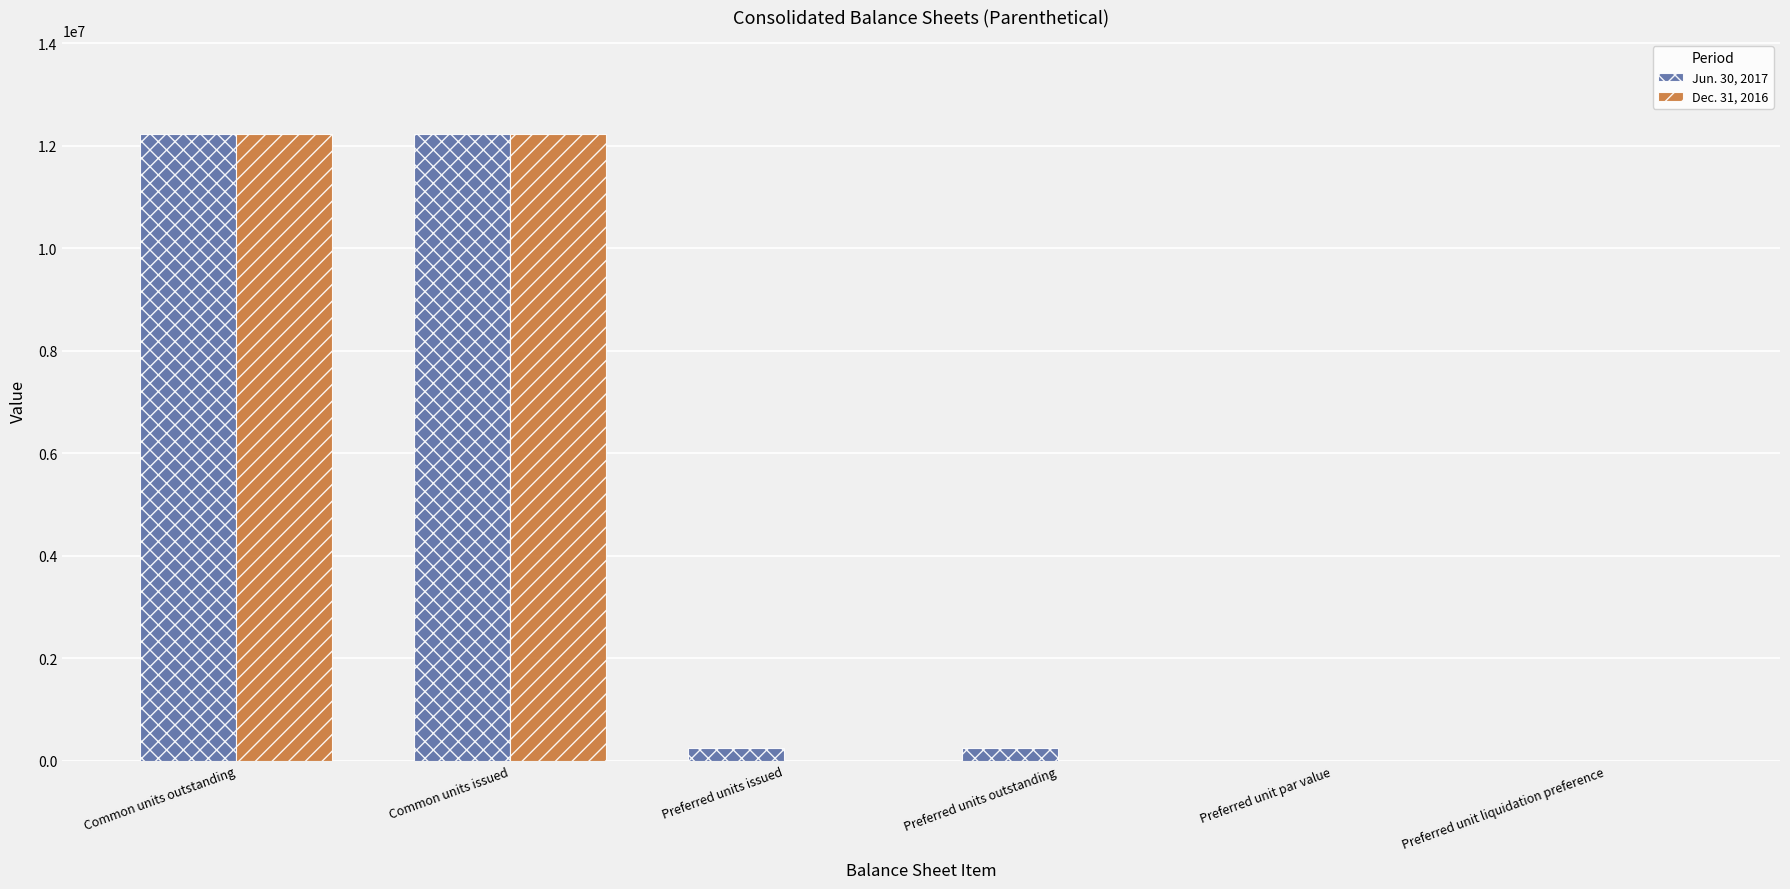

How many series are shown in this chart?

2